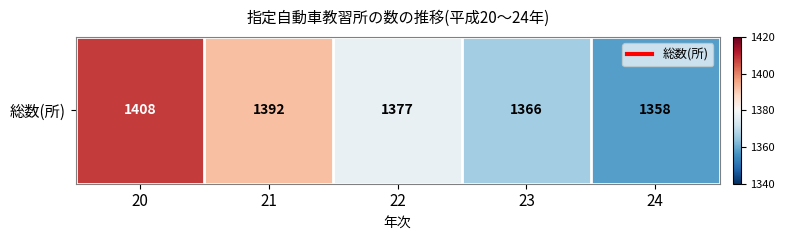

Reading right to left, what are all the values shown in this chart?

1358	1366	1377	1392	1408